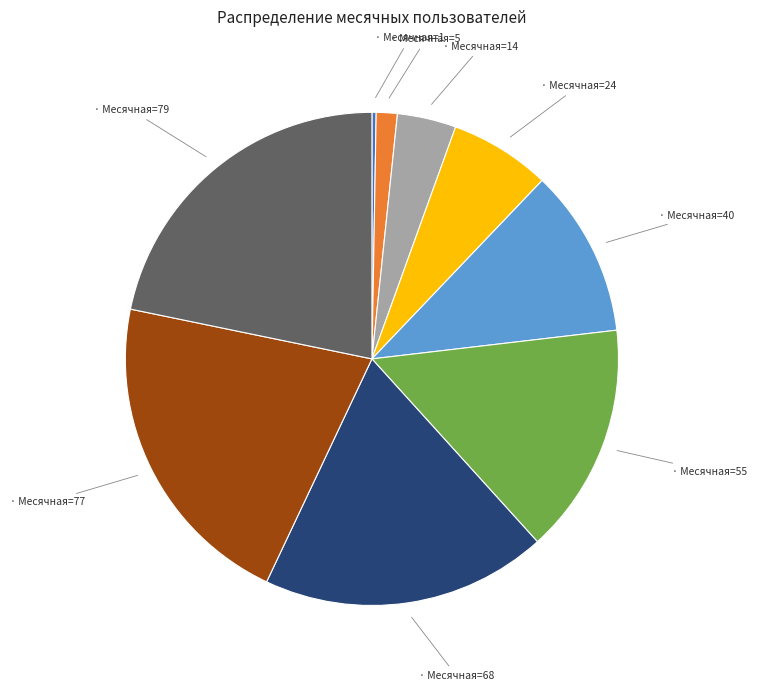

Is there a majority slice in this chart?

No